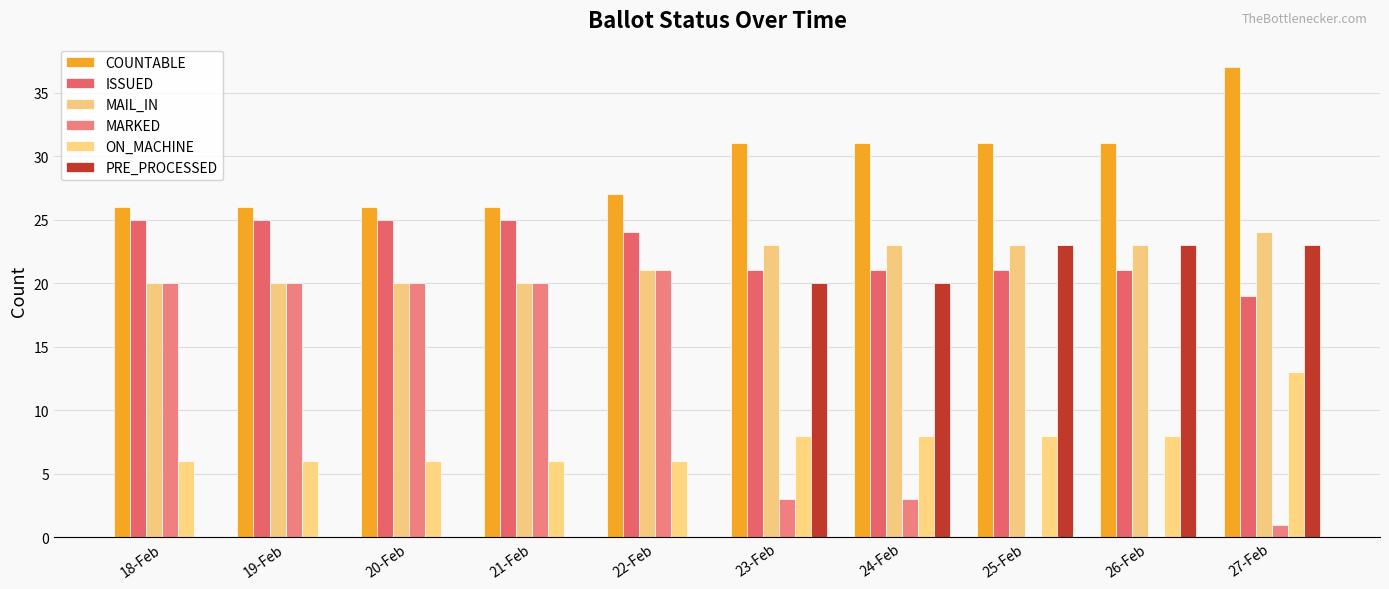

The value of MARKED at 19-Feb is 20. True or false?

True